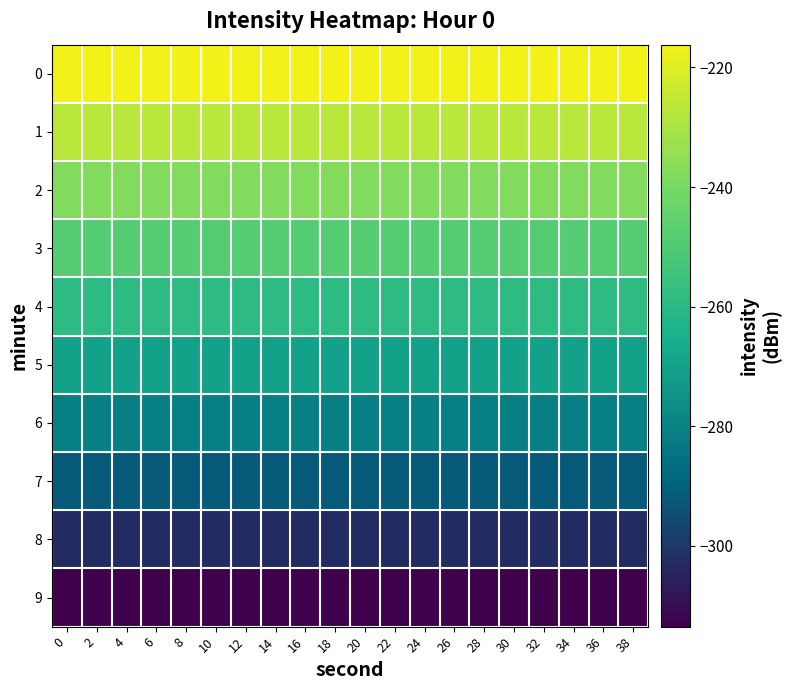

What is the difference between the highest and lowest values at 0?

97.3